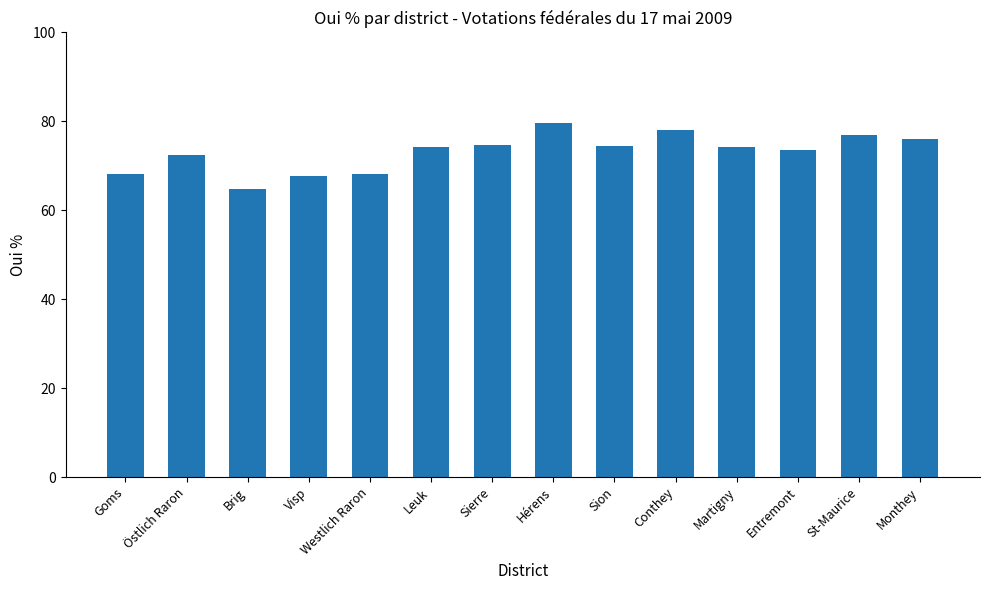

Which category has the highest value across all series?

Hérens